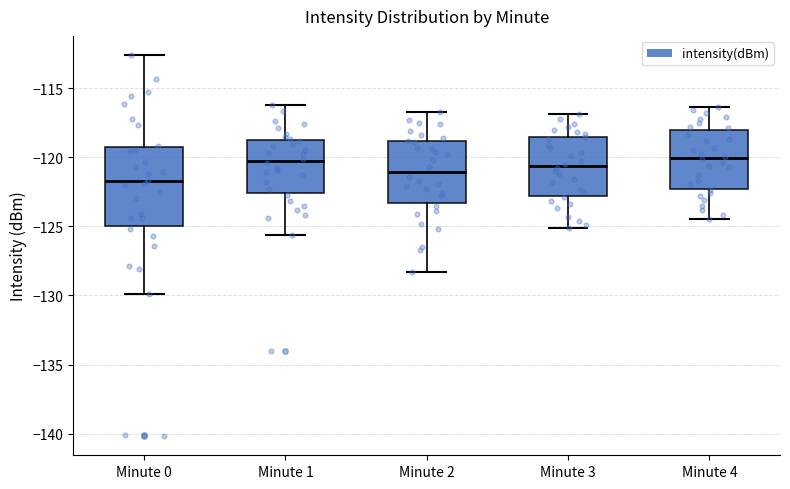

Where does the median line of the box for Minute 0 sit on the y-axis? The values are not printed on the chart, so give them approximately, as read against the axis.

-122.0